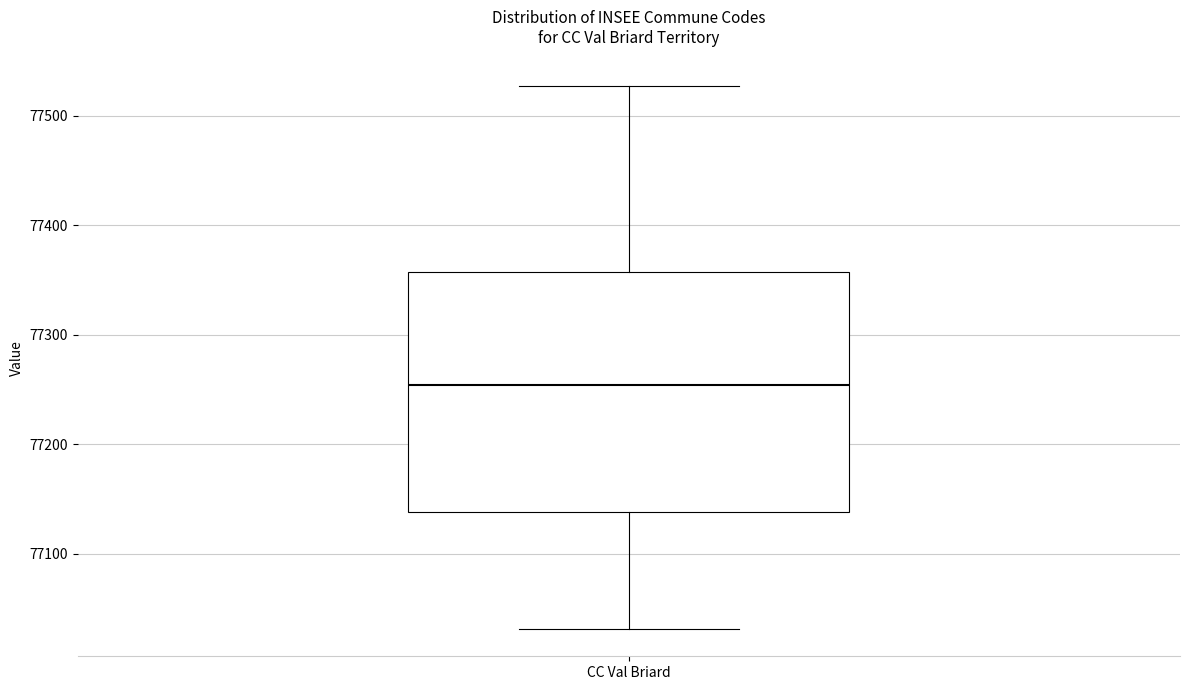

Read this box plot against the y-axis: the position of the median line, the range covered by the box, and the ends of both whiskers. The values are not printed on the chart, so give them approximately, as read against the axis.

median 77250, box 77140 to 77360, whiskers 77030 to 77530